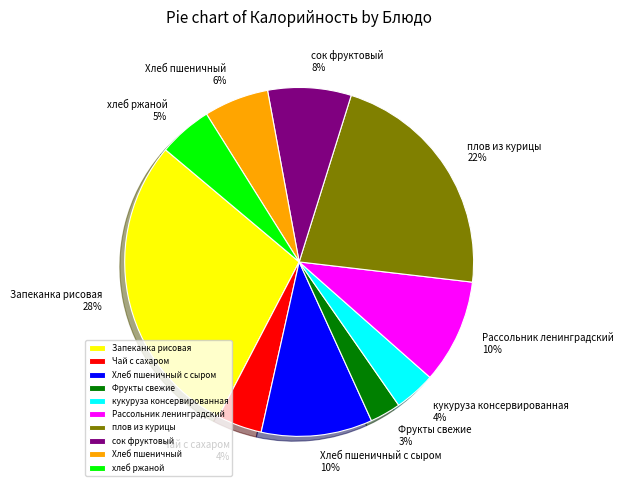

Is the sum of Хлеб пшеничный с сыром and кукуруза консервированная greater than half?

No